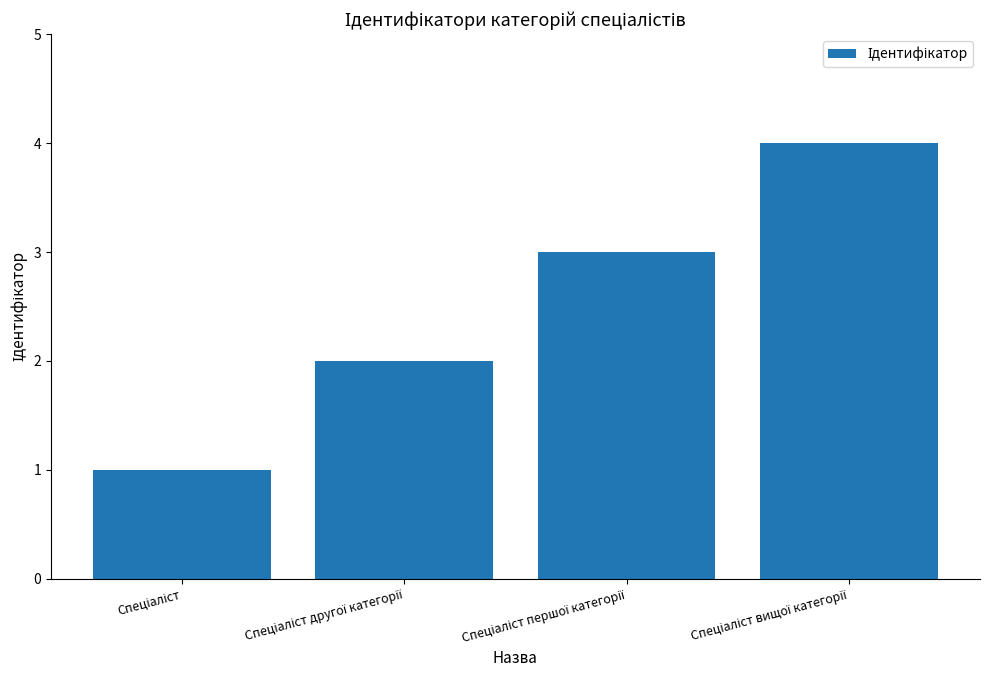

What is the difference between the maximum and minimum values?

3